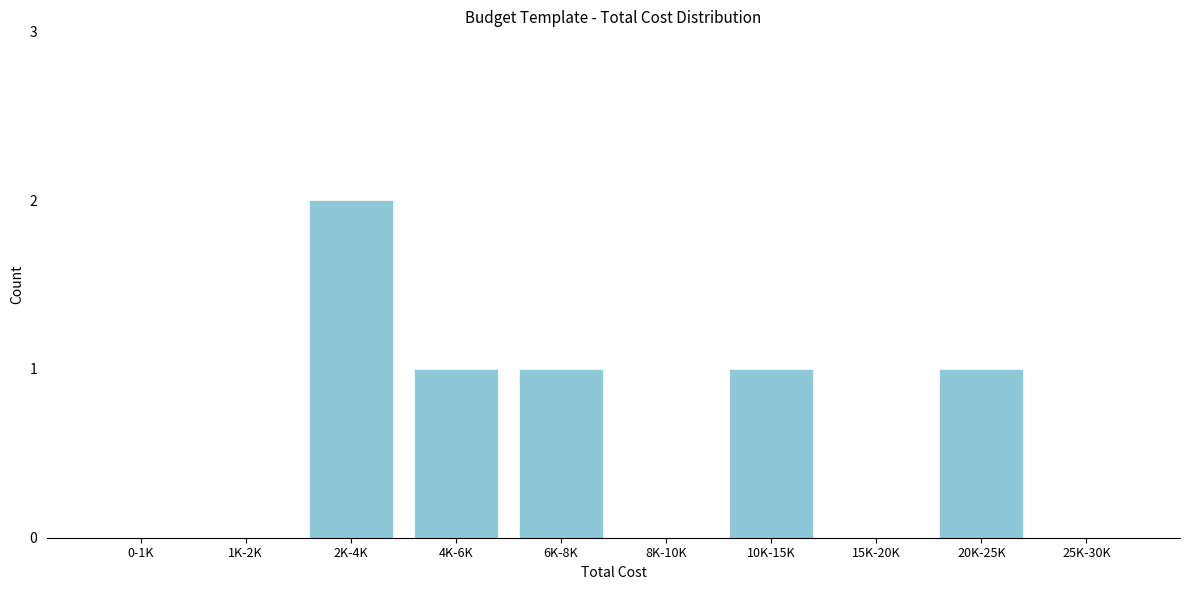

Reading left to right, what are all the values shown in this chart?

0-1K=0	1K-2K=0	2K-4K=2	4K-6K=1	6K-8K=1	8K-10K=0	10K-15K=1	15K-20K=0	20K-25K=1	25K-30K=0